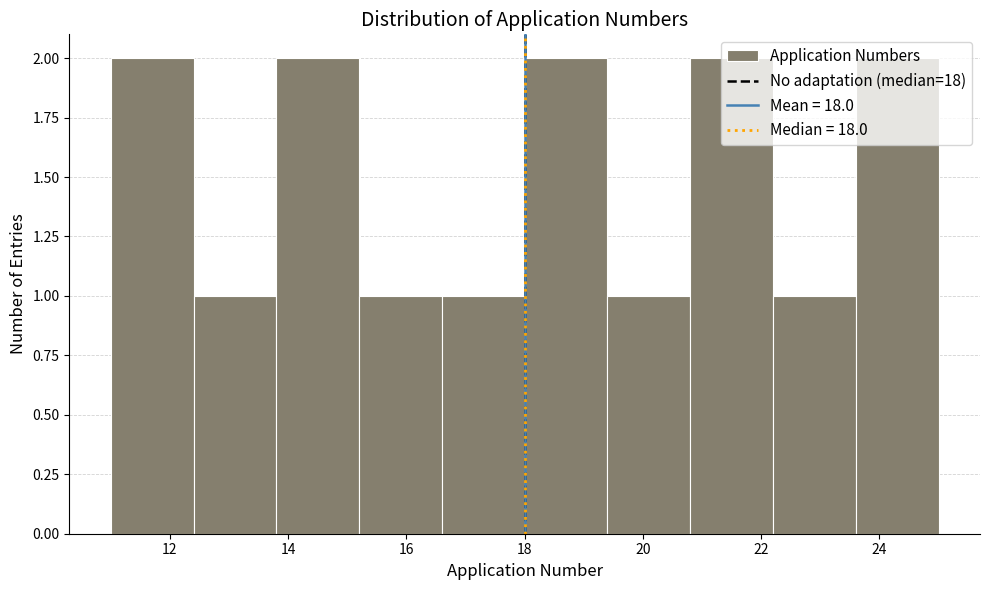

How tall is the bar that spans 13.8 to 15.2 on the x-axis? The values are not printed on the chart, so give them approximately, as read against the axis.

2